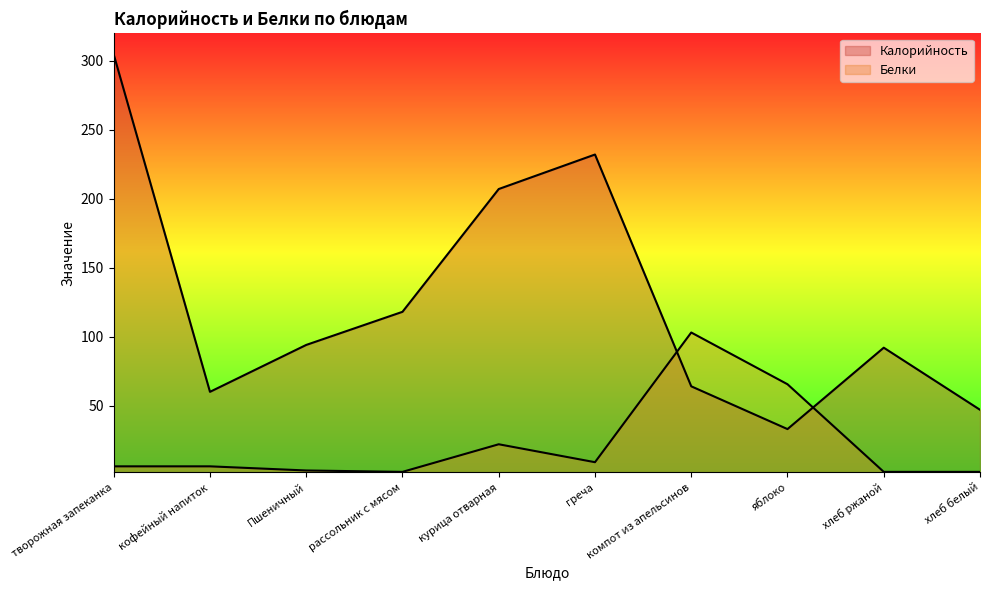

True or false: Калорийность has more than 2 points higher than both neighbors.

False